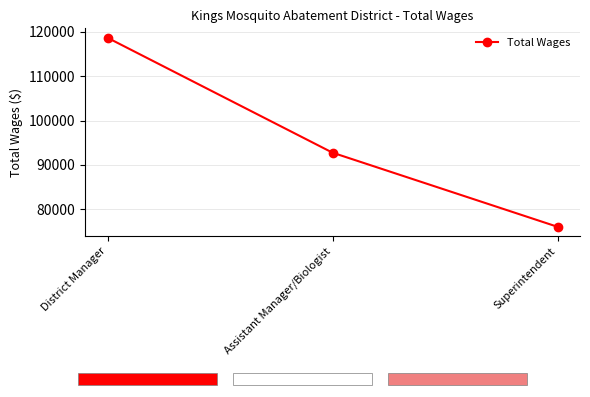

Rank the categories by value from highest to lowest.

District Manager, Assistant Manager/Biologist, Superintendent